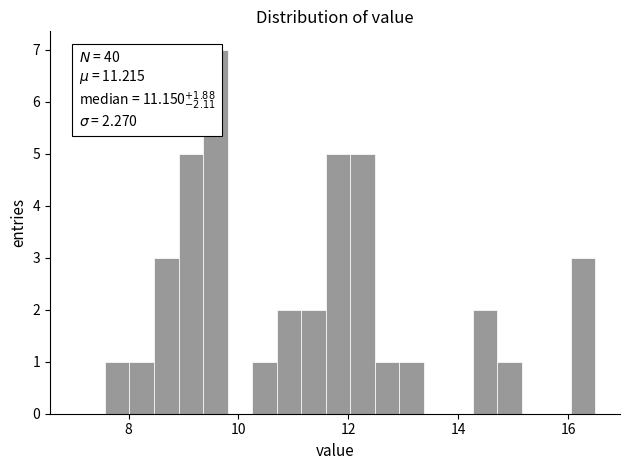

Read against the x-axis, roughly where is the centre of the tallest bar?

9.6